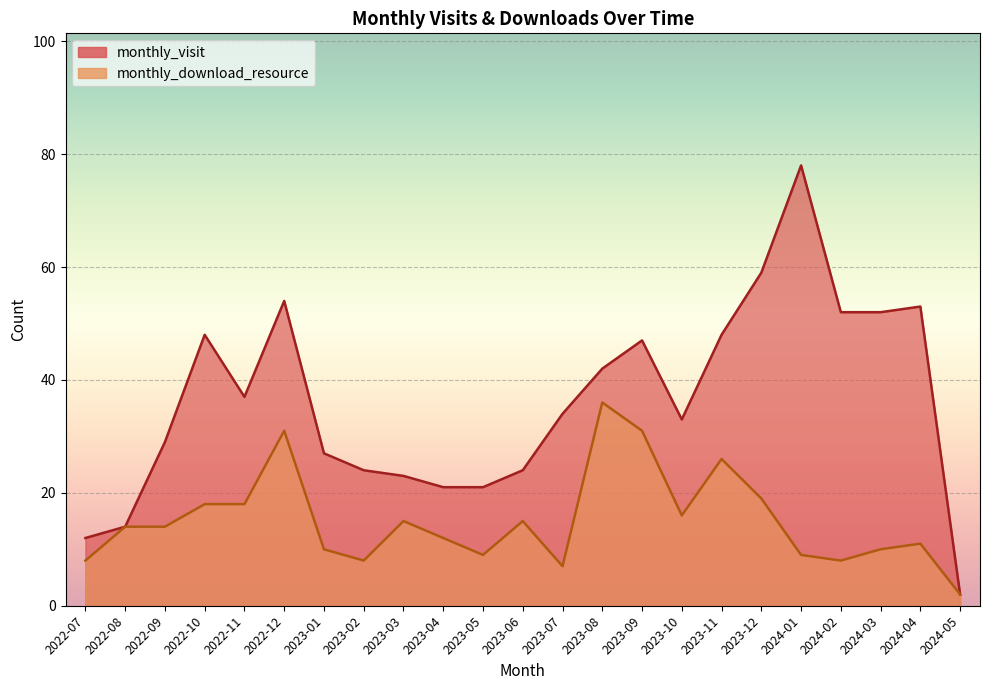

True or false: monthly_download_resource and monthly_visit cross at least once.

False